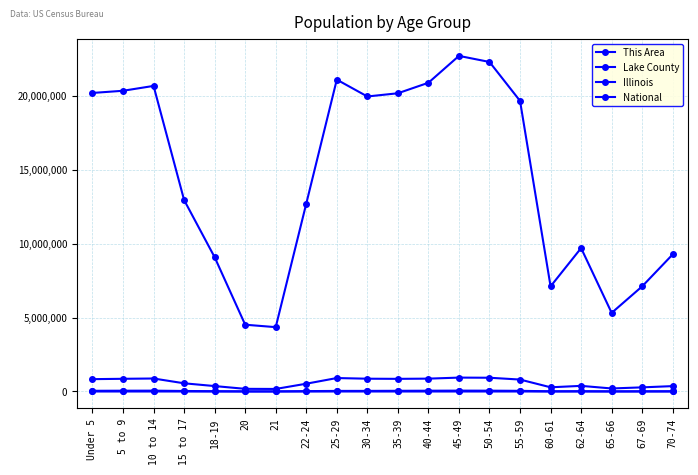

How many lines are shown in the chart?

4